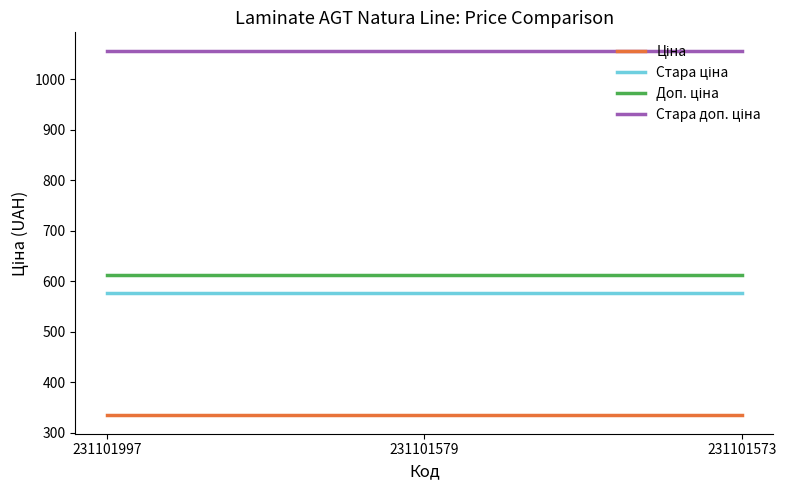

What is the spread (max minus min) of values at 231101579?

722.8